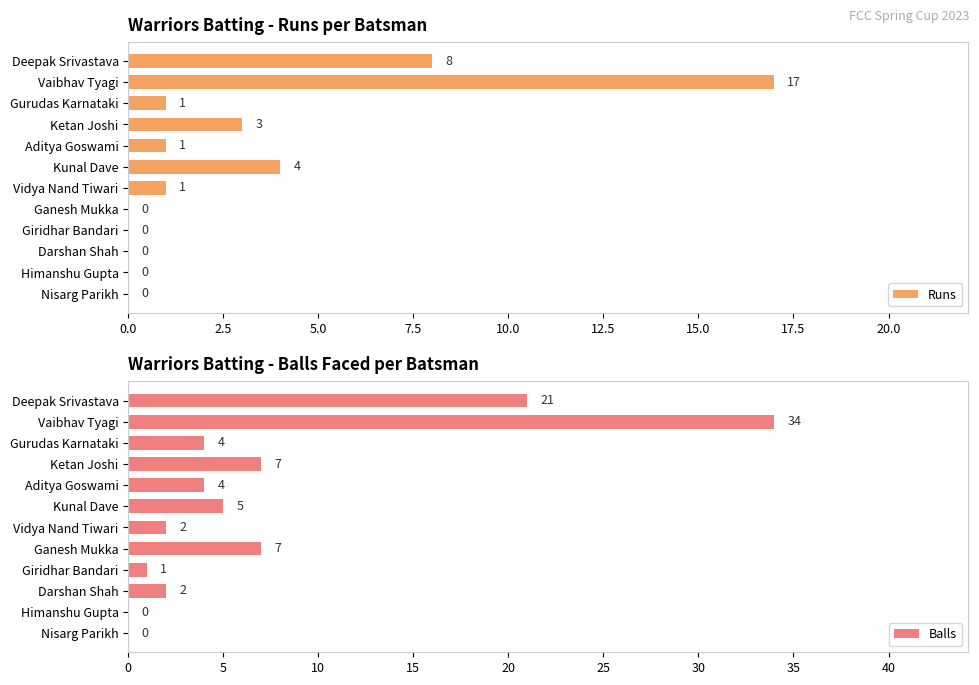

How many distinct data groups are displayed?

2